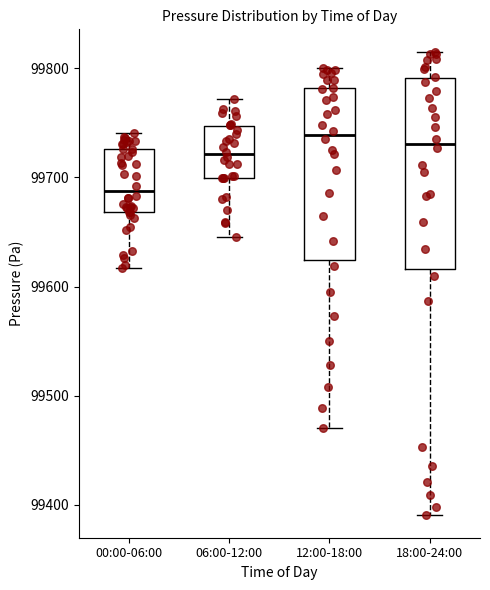

Reading left to right, read every box against the y-axis: the position of its median line, the range the box covers, and the ends of its whiskers. The values are not printed on the chart, so give them approximately, as read against the axis.

00:00-06:00: median 99690, box 99670 to 99730, whiskers 99620 to 99740
06:00-12:00: median 99720, box 99700 to 99750, whiskers 99650 to 99770
12:00-18:00: median 99740, box 99620 to 99780, whiskers 99470 to 99800
18:00-24:00: median 99730, box 99620 to 99790, whiskers 99390 to 99810